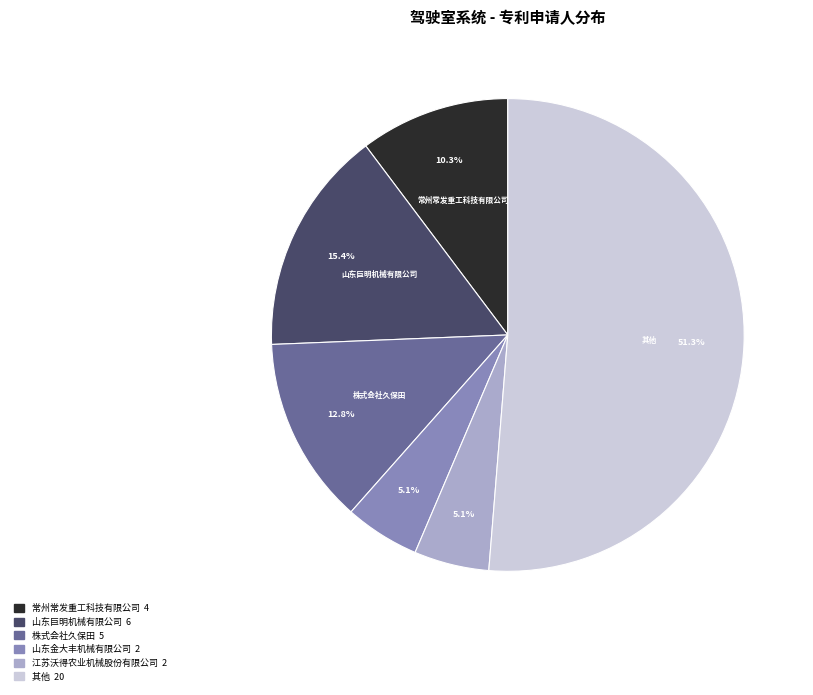

Is there a majority slice in this chart?

Yes